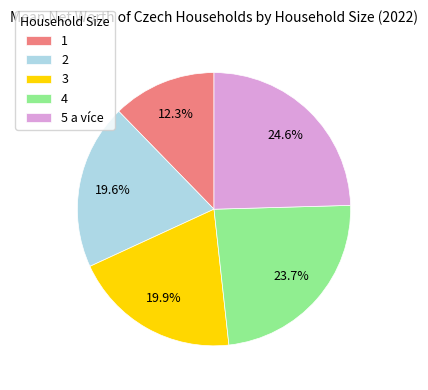

Does 2 represent more than half of the total?

No